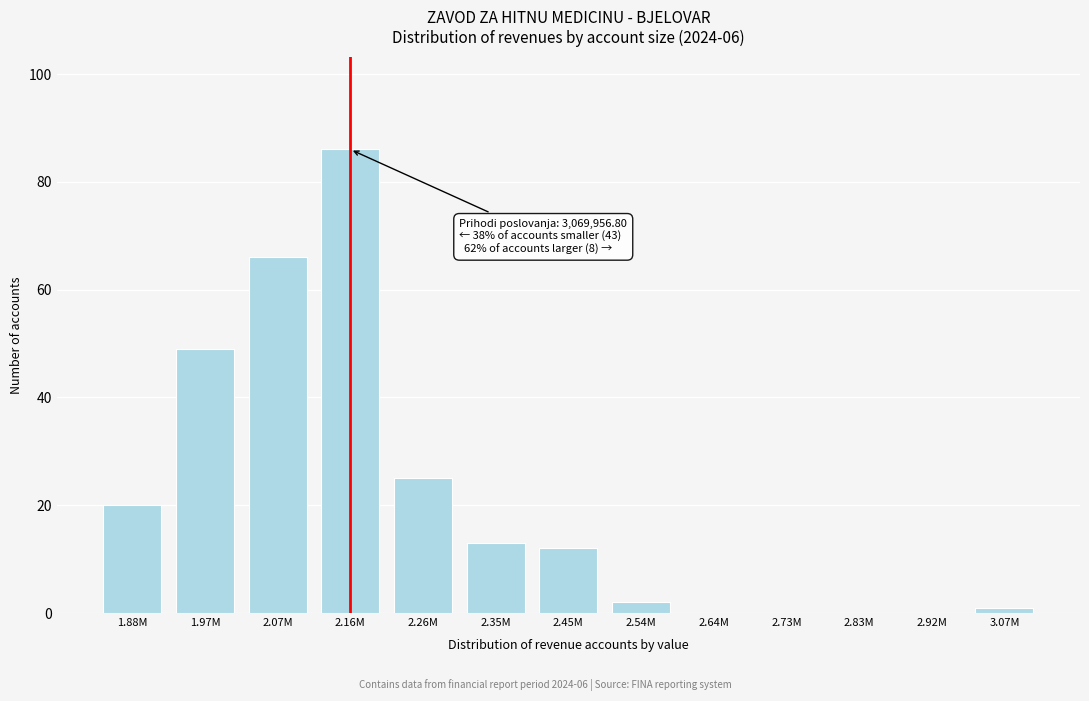

Reading left to right, extract all data points from this chart.

1.88M=20	1.97M=49	2.07M=66	2.16M=86	2.26M=25	2.35M=13	2.45M=12	2.54M=2	2.64M=0	2.73M=0	2.83M=0	2.92M=0	3.07M=1